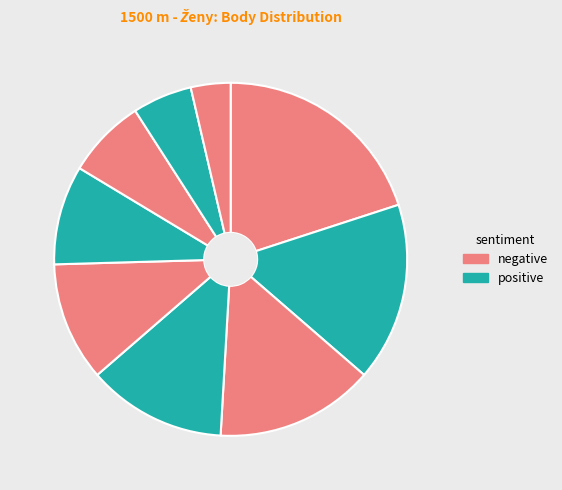

What is the largest slice in the pie chart?

Keszeghová Lucia